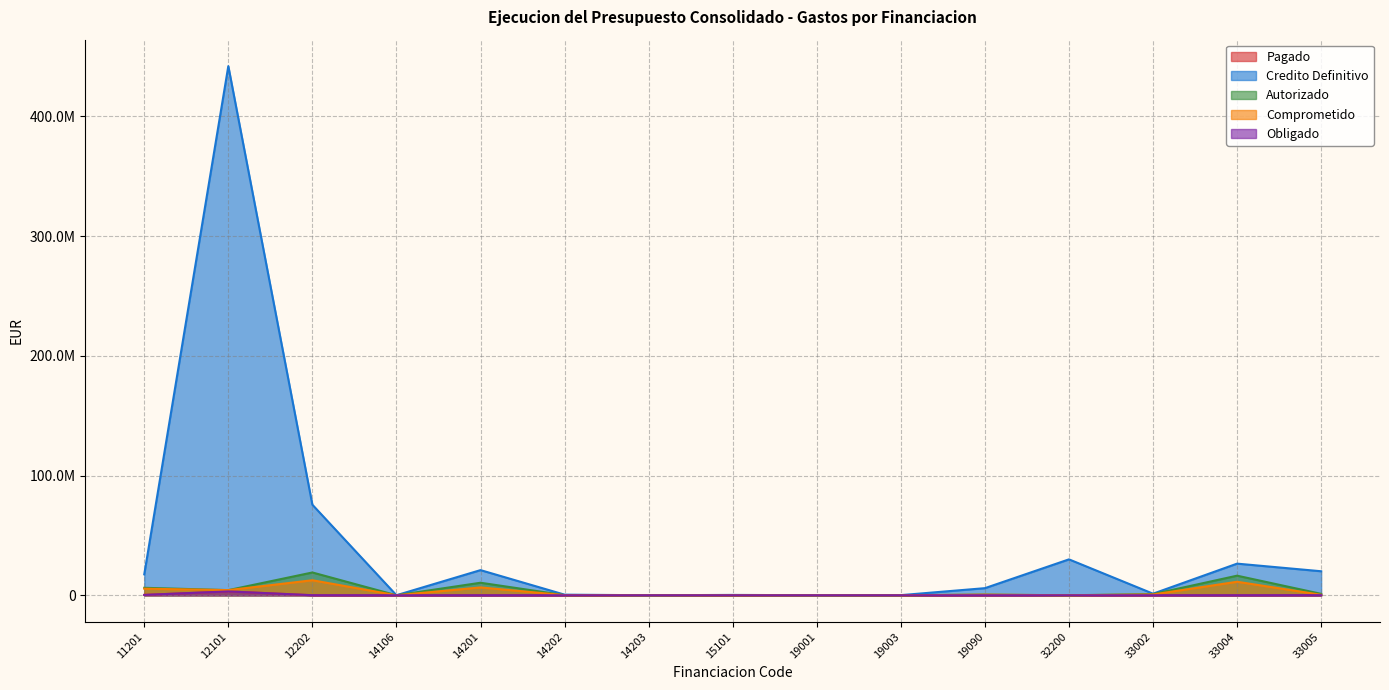

Which series has the largest total across all categories?

Credito Definitivo